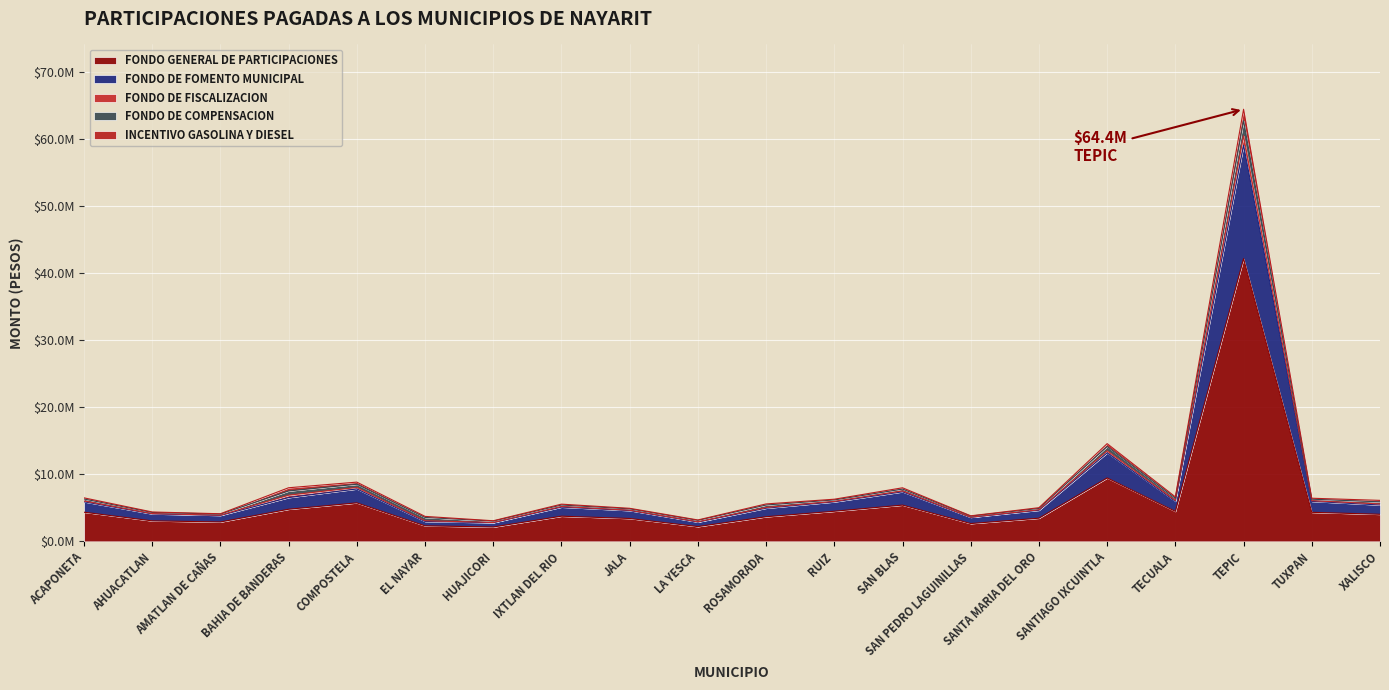

What are all the series names shown in the legend?

FONDO GENERAL DE PARTICIPACIONES, FONDO DE FOMENTO MUNICIPAL, FONDO DE FISCALIZACION, FONDO DE COMPENSACION, INCENTIVO GASOLINA Y DIESEL